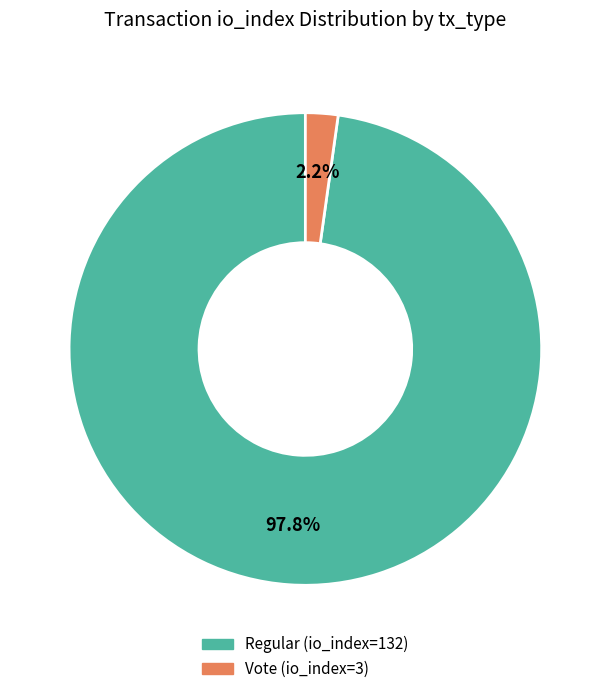

To the nearest percent, what is the difference between the largest and smallest slice percentages?

96%